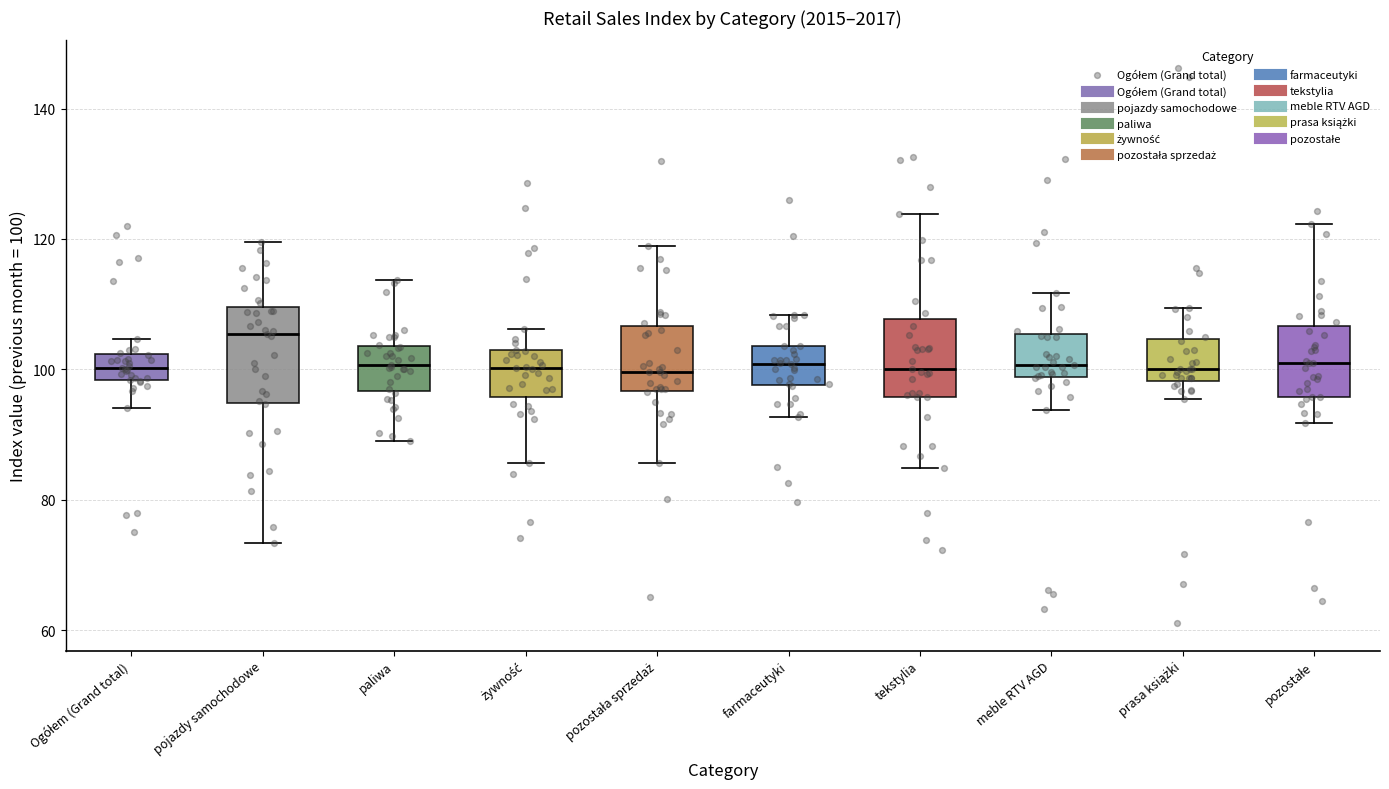

Where is the upper edge of the box for paliwa on the y-axis? The values are not printed on the chart, so give them approximately, as read against the axis.

104